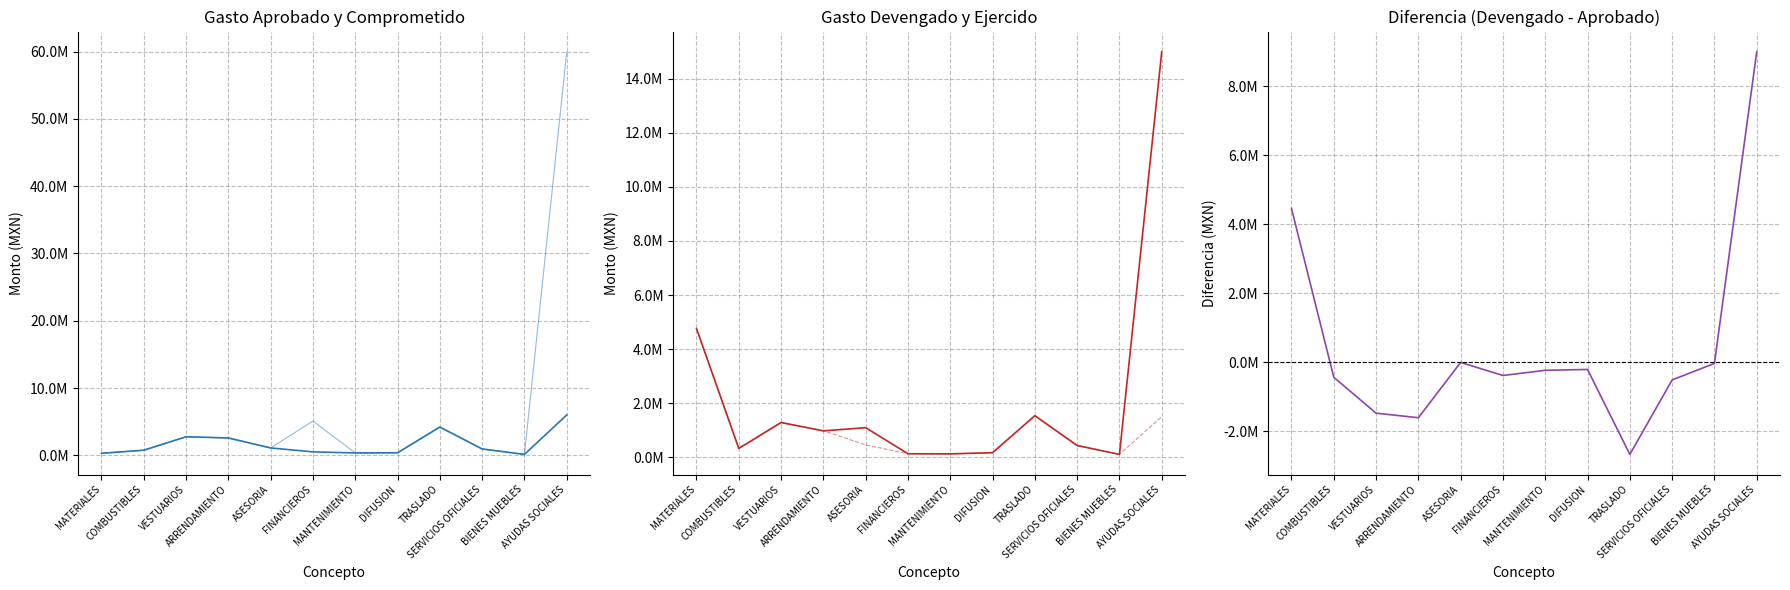

Which category has the lowest value across all series?

TRASLADO